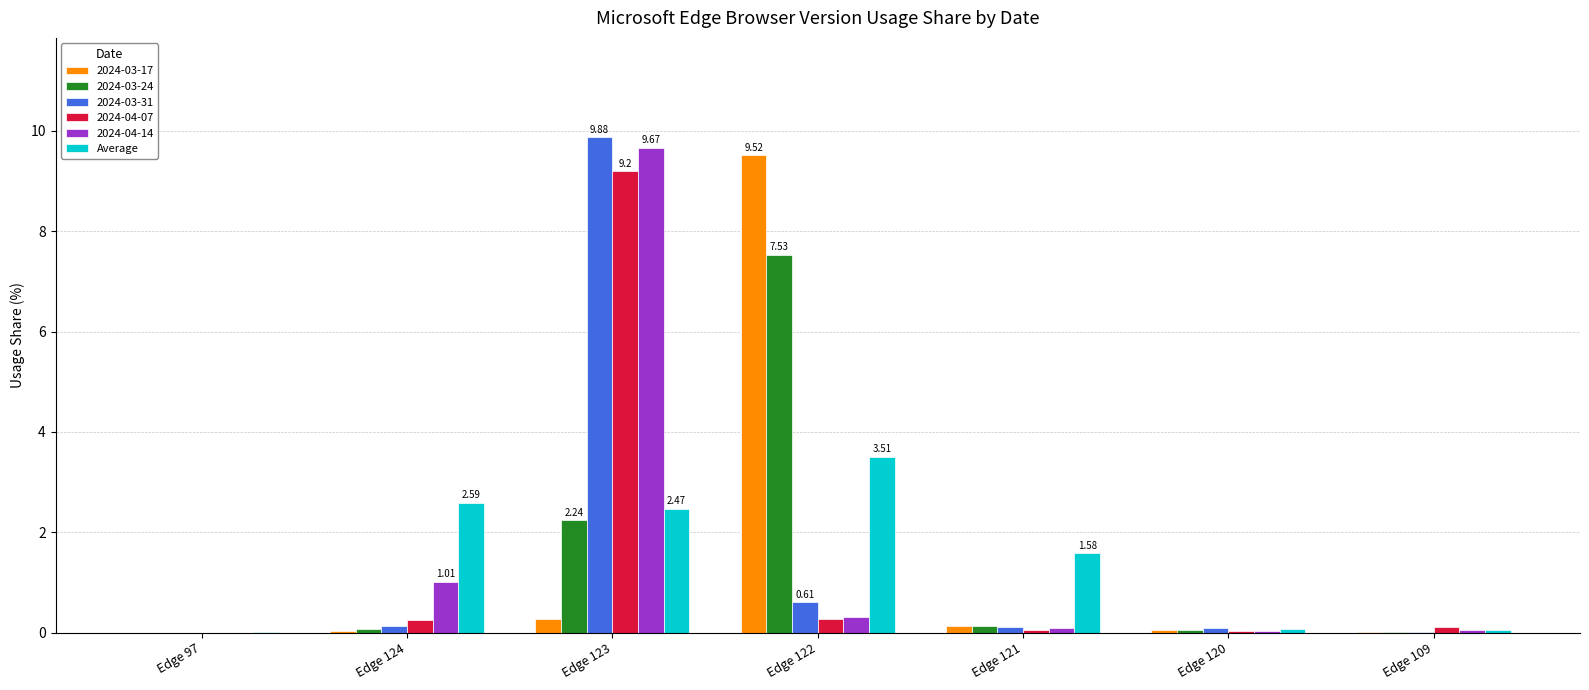

What is the total value across all series at Edge 123?

33.7